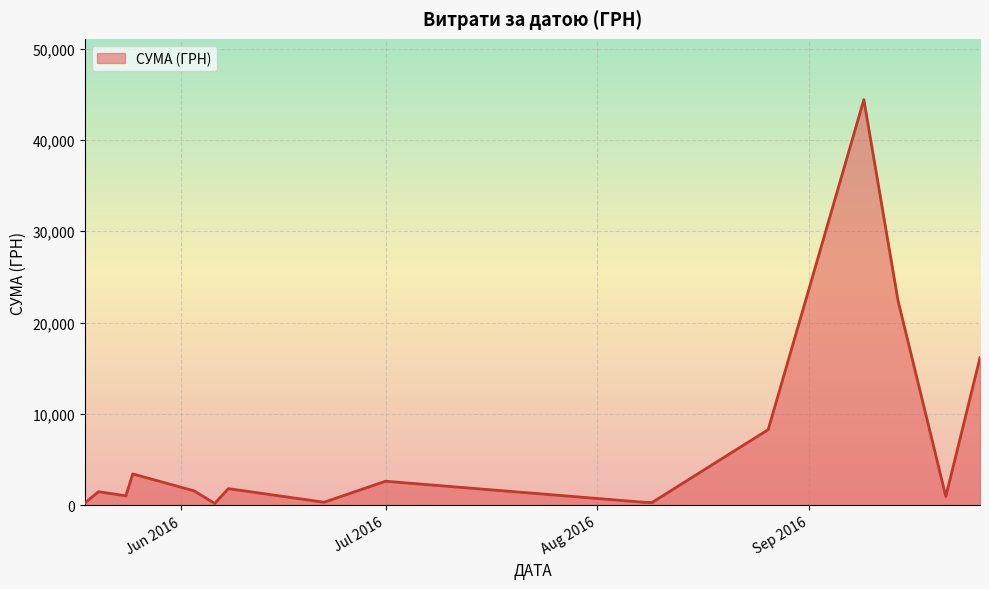

What is the difference between the maximum and minimum values?

44214.2